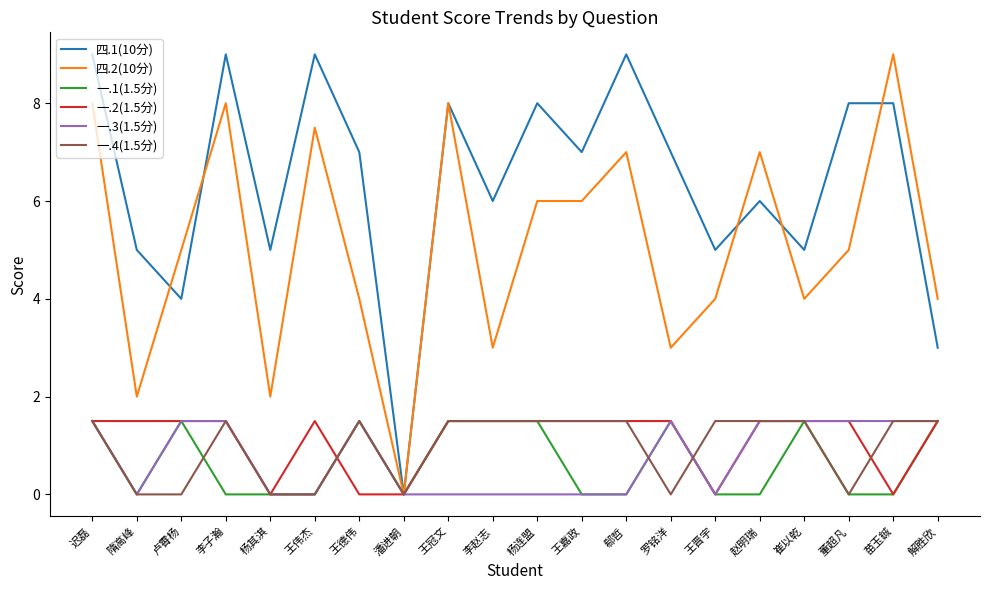

The 四.1(10分) series shows 5.0 at 崔以乾. True or false?

True